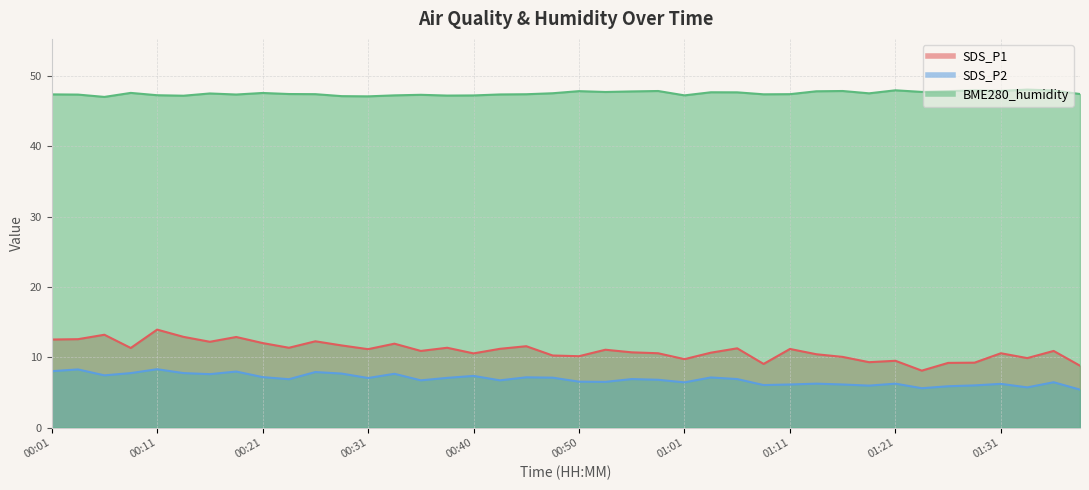

Between 00:43 and 00:45, which is larger?

00:45